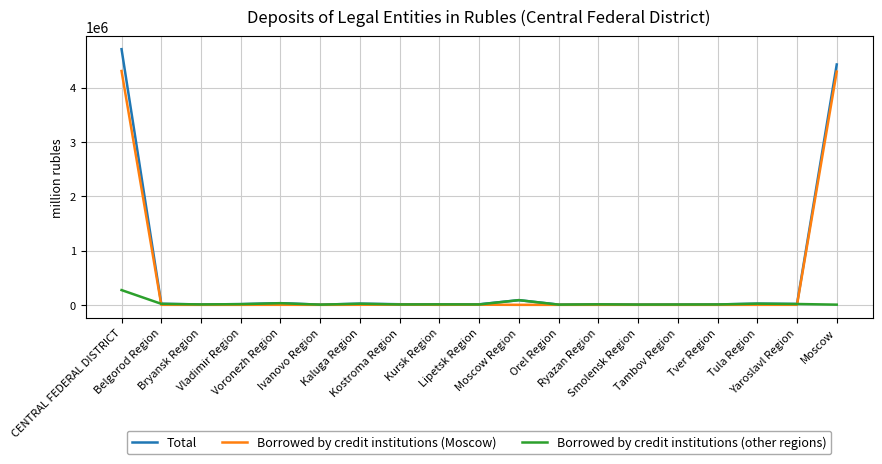

Is it true that Borrowed by credit institutions (Moscow) equals 79 at Tver Region?

True